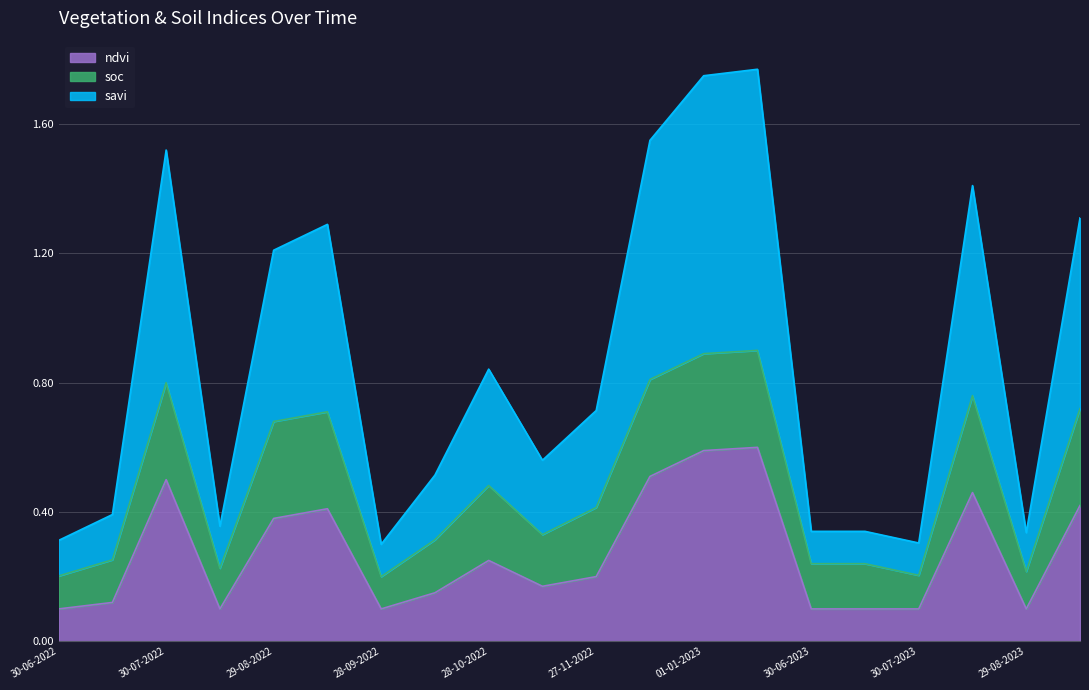

What is the difference between the second highest and minimum values in the savi series?

1.4